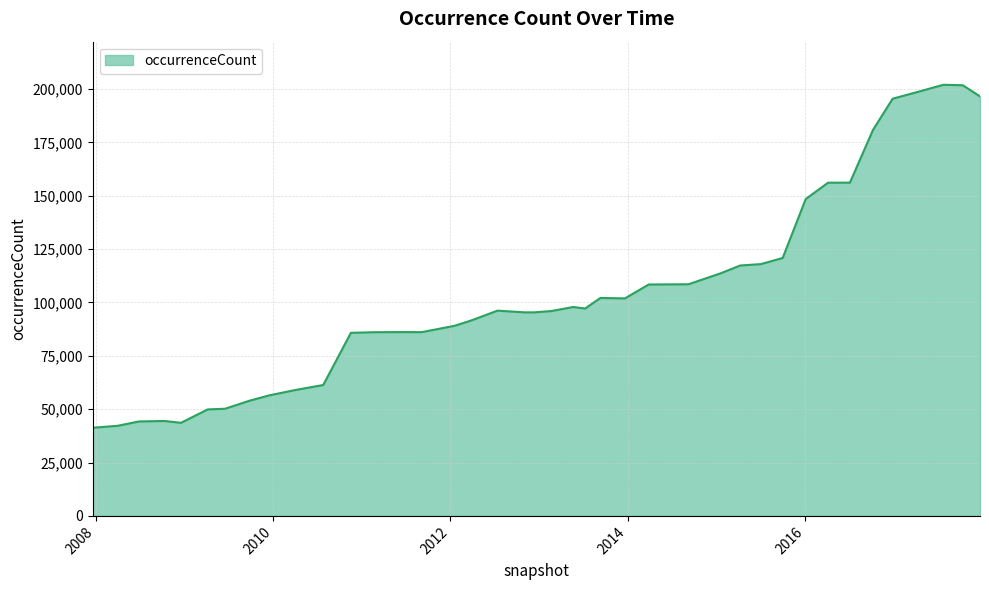

What is the greatest value displayed?

201966